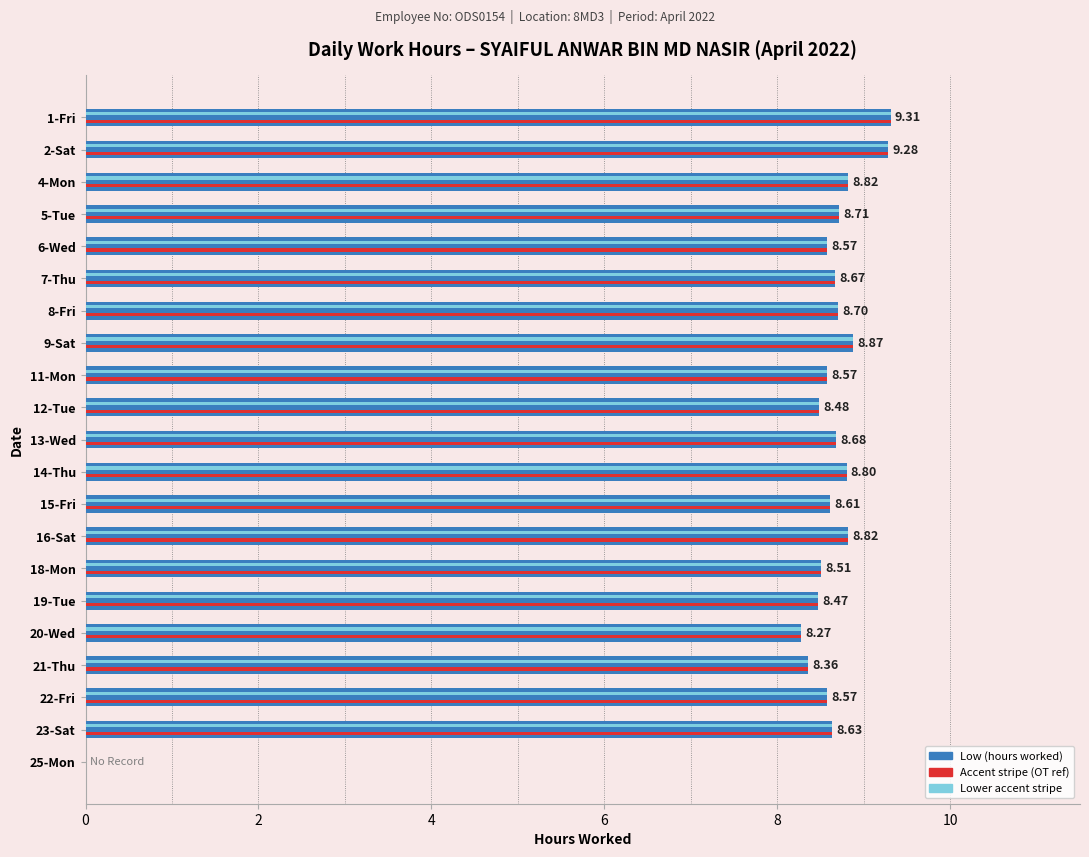

Where is the data nearest to the value 4?

25-Mon